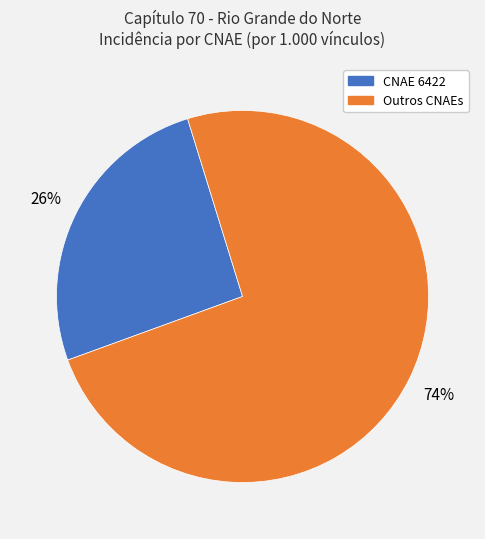

Is there a majority slice in this chart?

Yes